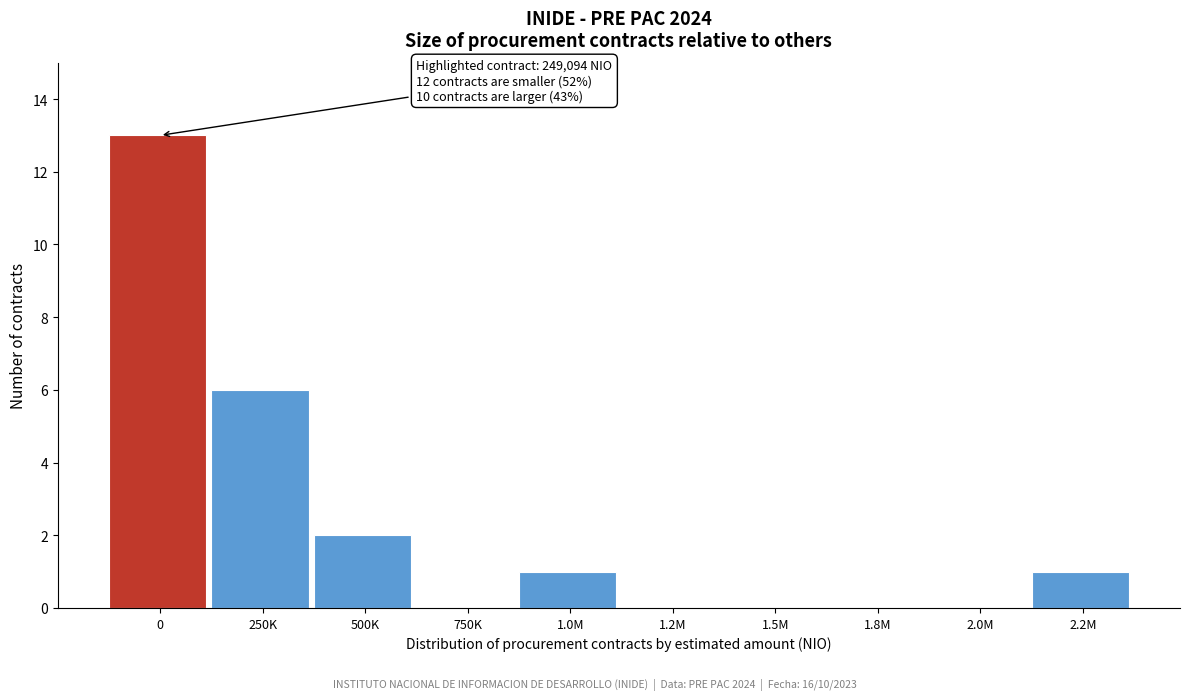

Reading left to right, list all the values displayed in this chart.

0=13	250K=6	500K=2	750K=0	1.0M=1	1.2M=0	1.5M=0	1.8M=0	2.0M=0	2.2M=1